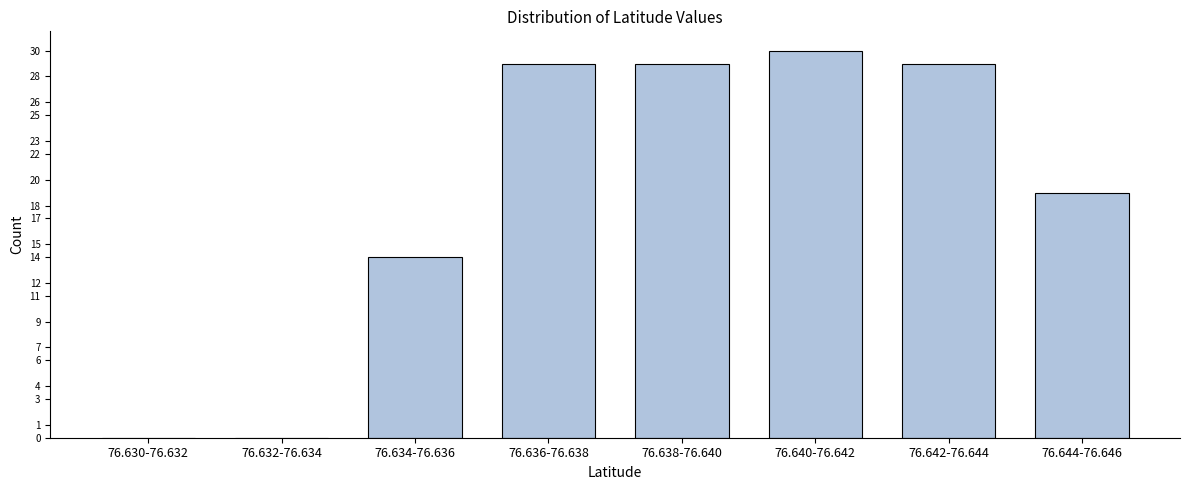

Reading left to right, transcribe all the data shown in this chart.

76.630-76.632=0	76.632-76.634=0	76.634-76.636=14	76.636-76.638=29	76.638-76.640=29	76.640-76.642=30	76.642-76.644=29	76.644-76.646=19